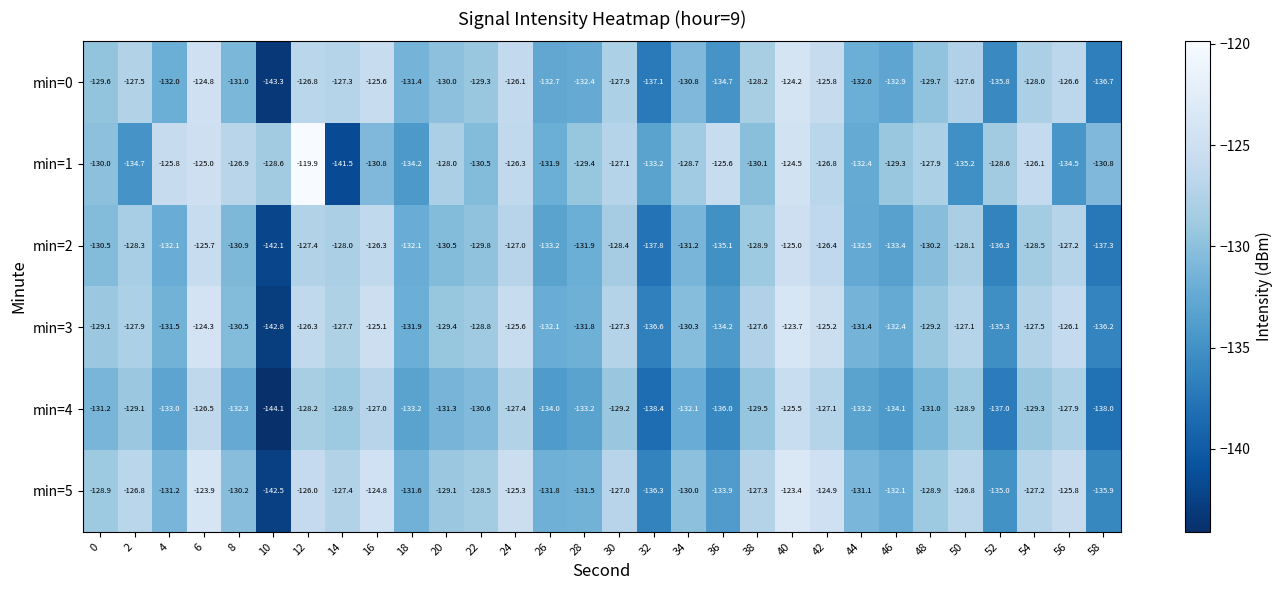

Which series has the largest total across all categories?

min=1